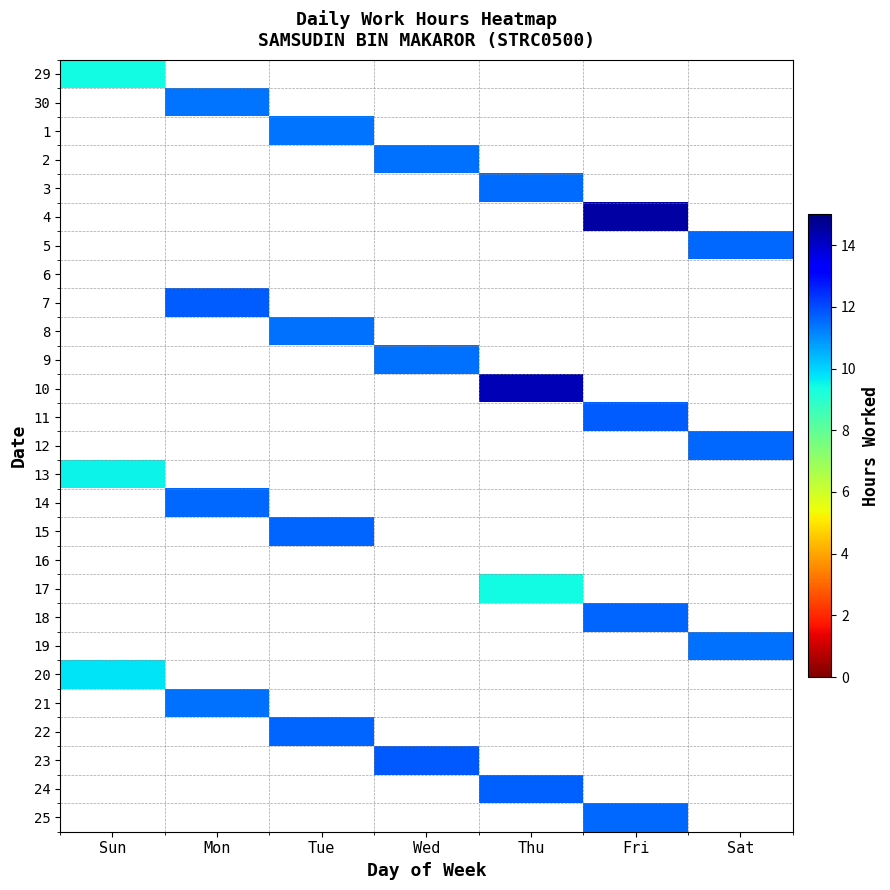

What is the total value across all series at Sat?

34.6